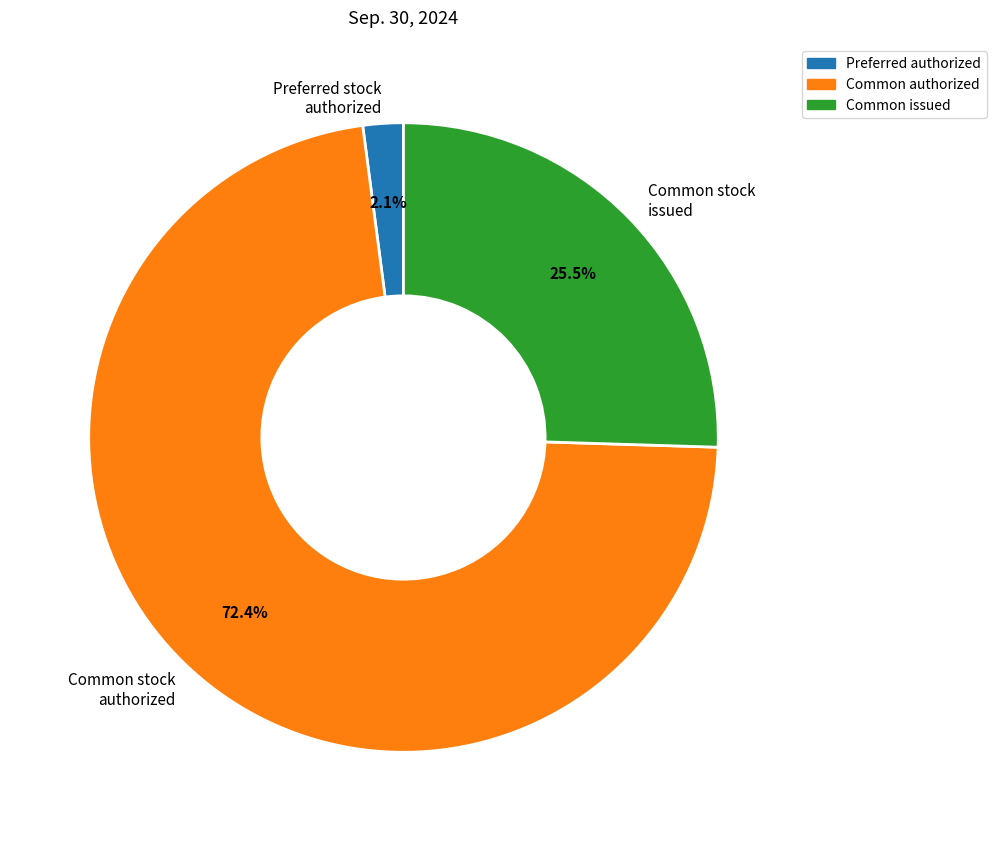

The Common stock authorized slice represents 43% of the pie. True or false?

False